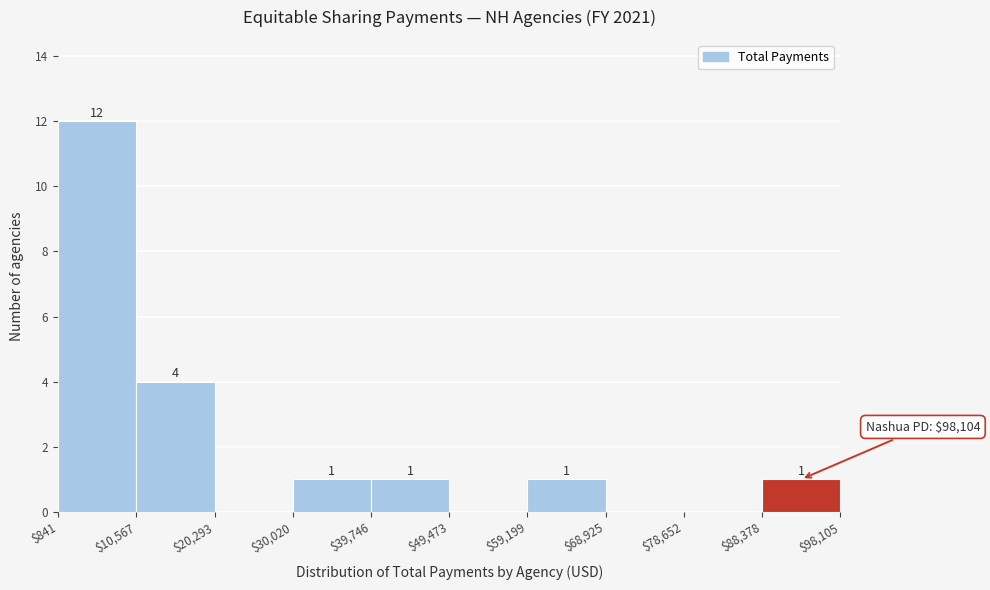

Over which range of the x-axis is the bar tallest?

$841 to $10,567